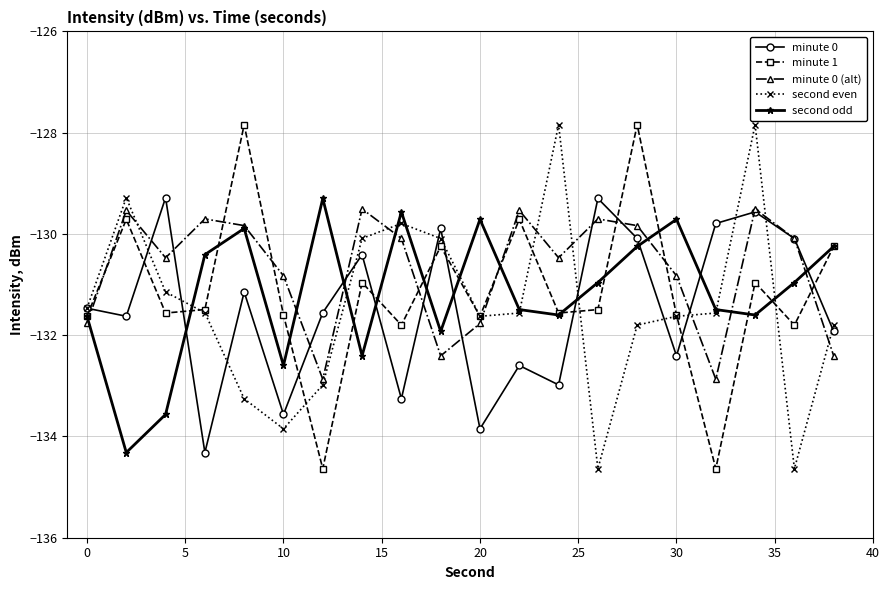

What is the minimum value for second odd?

-134.3